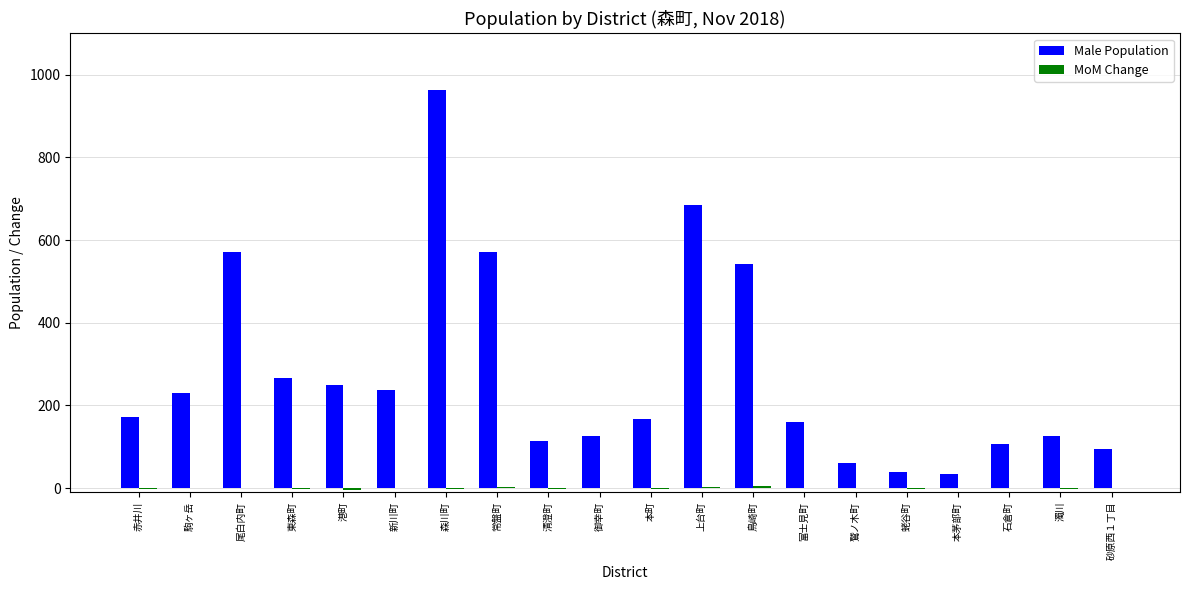

Where is Male Population nearest to the value 499?

鳥崎町